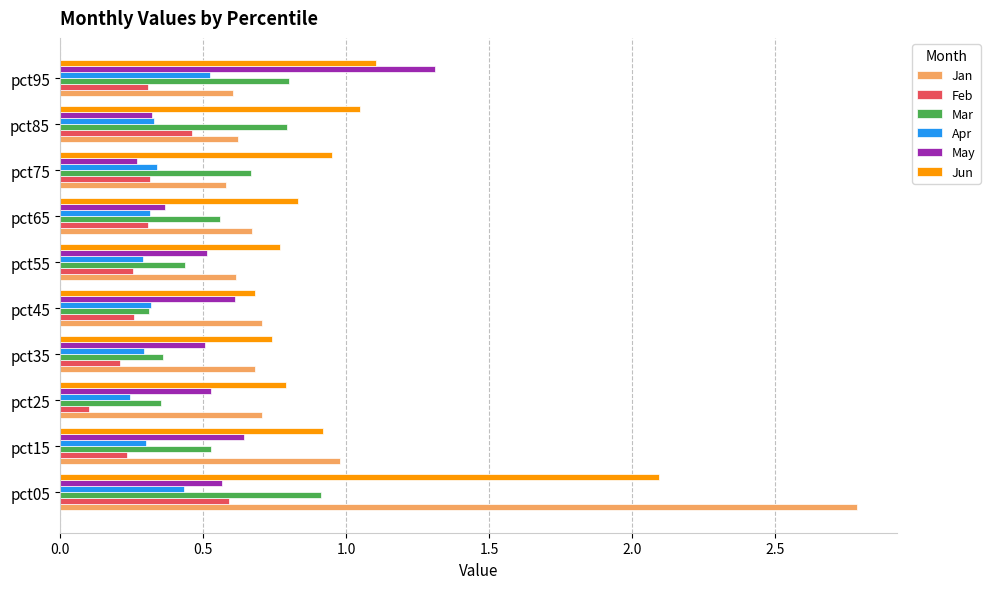

Which label corresponds to the largest value in the chart?

pct05